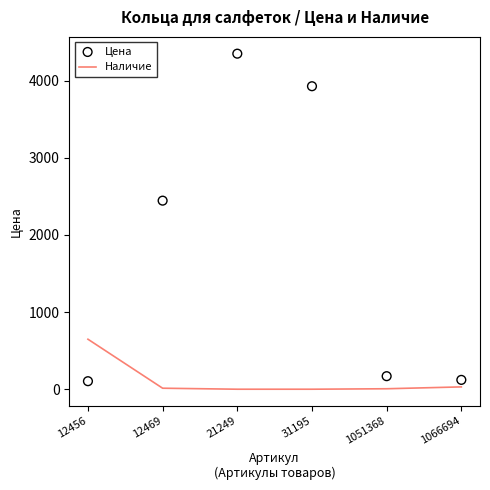

Which series has the largest Y range (max minus min)?

Цена